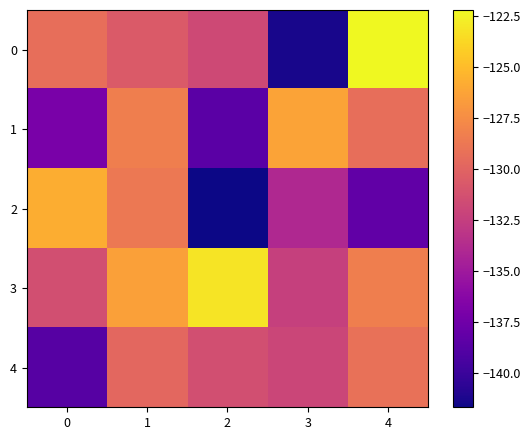

At 0, list the series in order from largest to smallest.

2, 0, 3, 1, 4